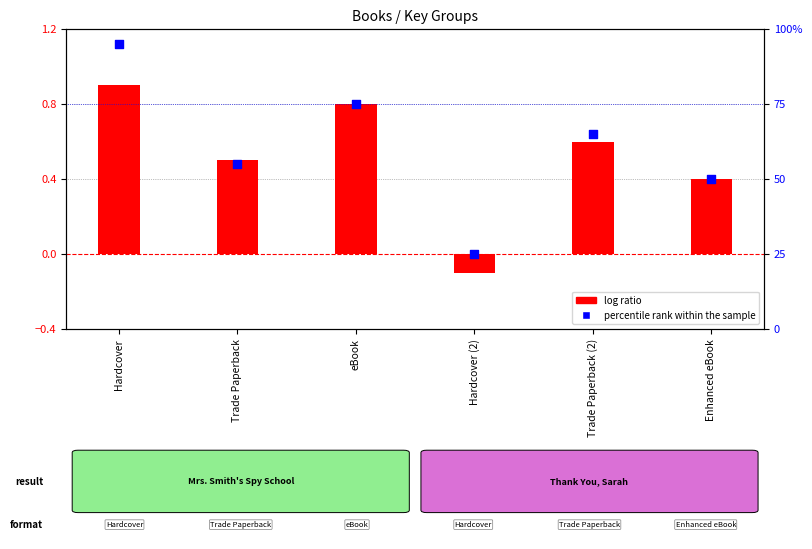

Which series has the widest spread of Y values?

percentile rank within the sample